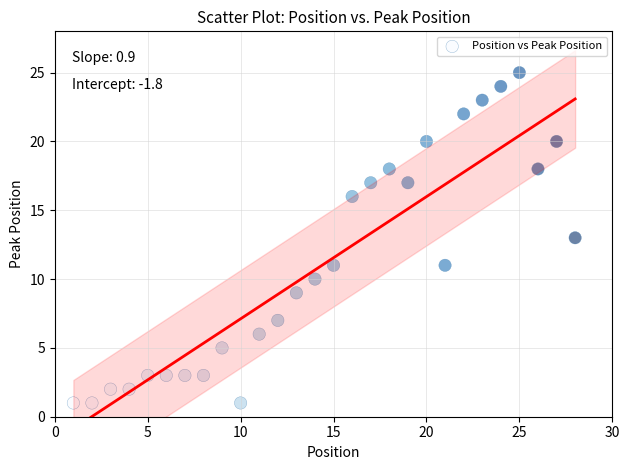

What is the range of X values (max minus min)?

27